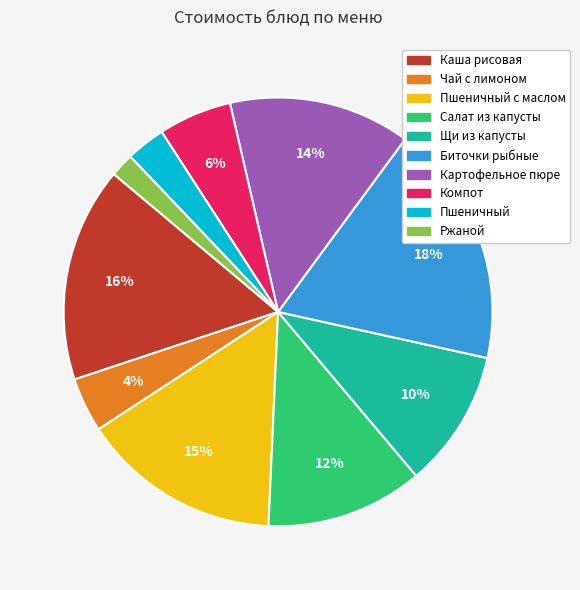

Is there any slice that represents more than half of the pie?

No